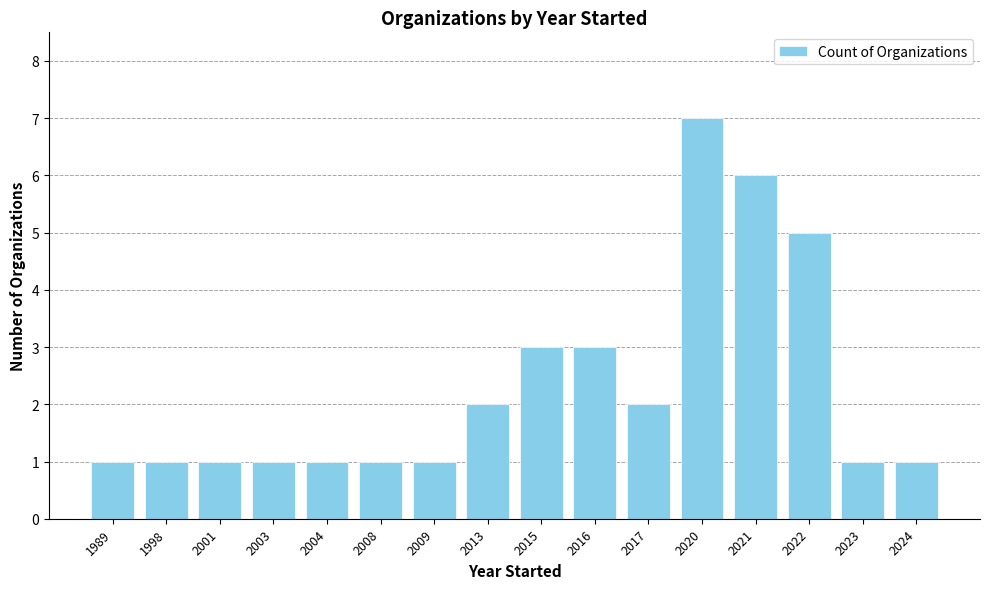

Does the chart contain stacked bars?

No